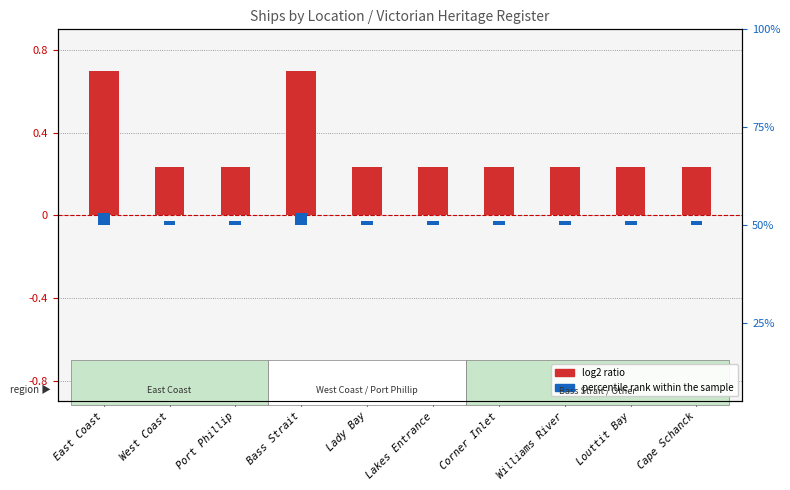

Reading left to right, transcribe all the data shown in this chart.

East Coast=0.7	West Coast=0.2	Port Phillip=0.2	Bass Strait=0.7	Lady Bay=0.2	Lakes Entrance=0.2	Corner Inlet=0.2	Williams River=0.2	Louttit Bay=0.2	Cape Schanck=0.2